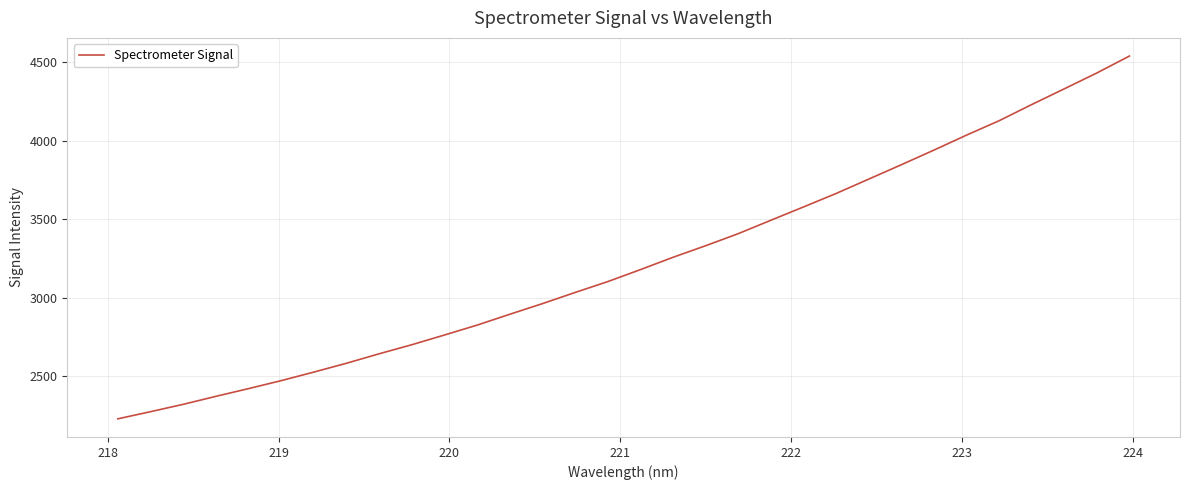

What is the difference between the maximum and minimum values?

2311.1